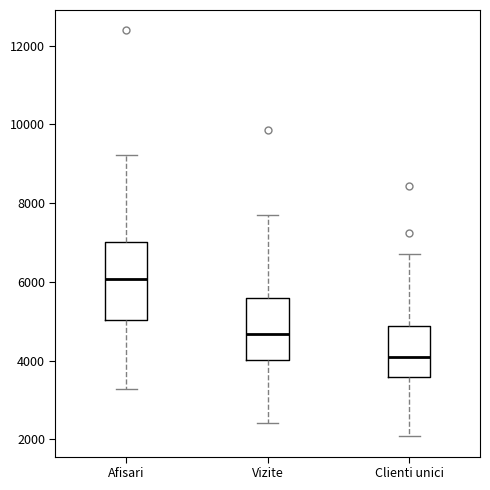

Reading left to right, read every box against the y-axis: the position of its median line, the range the box covers, and the ends of its whiskers. The values are not printed on the chart, so give them approximately, as read against the axis.

Afisari: median 6000, box 5000 to 7000, whiskers 3200 to 9200
Vizite: median 4600, box 4000 to 5600, whiskers 2400 to 7800
Clienti unici: median 4000, box 3600 to 4800, whiskers 2000 to 6800